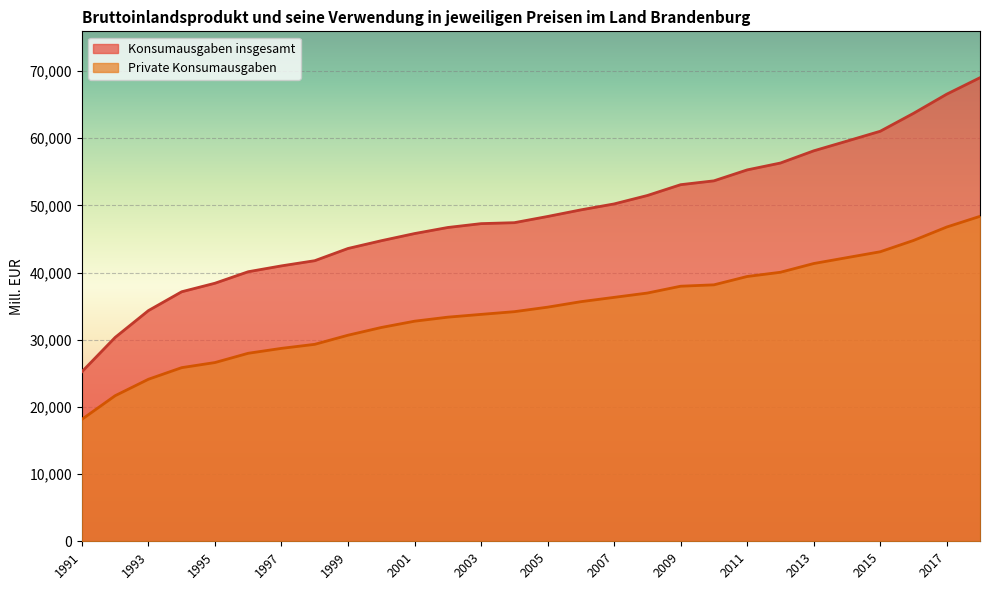

True or false: Private Konsumausgaben and Konsumausgaben insgesamt intersect in this chart.

False